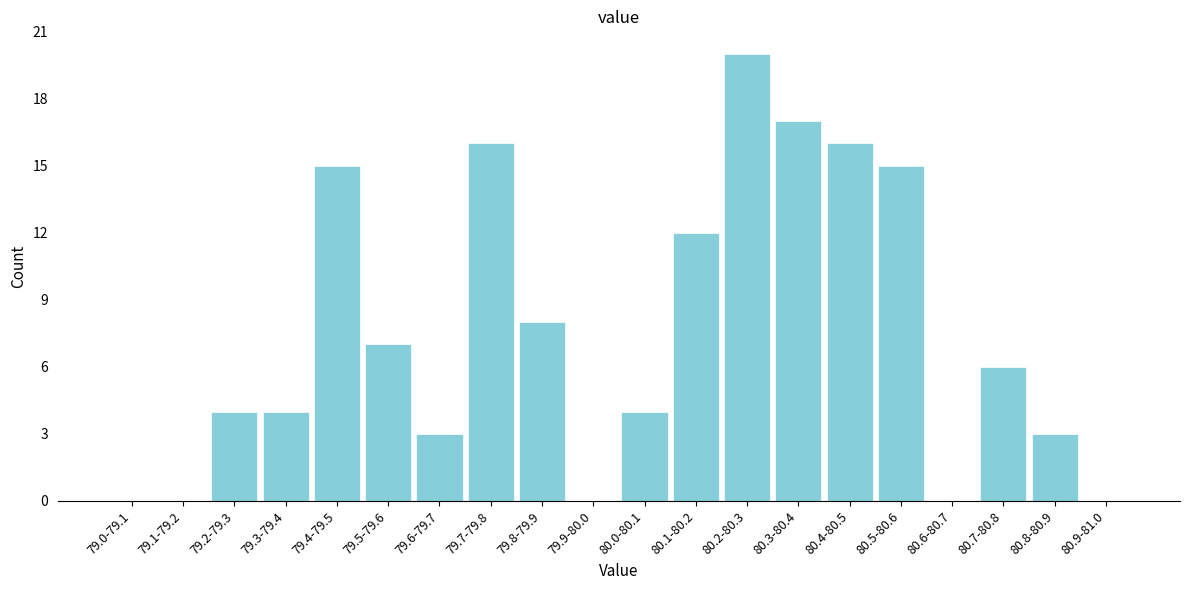

Reading right to left, extract all data points from this chart.

80.9-81.0=0	80.8-80.9=3	80.7-80.8=6	80.6-80.7=0	80.5-80.6=15	80.4-80.5=16	80.3-80.4=17	80.2-80.3=20	80.1-80.2=12	80.0-80.1=4	79.9-80.0=0	79.8-79.9=8	79.7-79.8=16	79.6-79.7=3	79.5-79.6=7	79.4-79.5=15	79.3-79.4=4	79.2-79.3=4	79.1-79.2=0	79.0-79.1=0